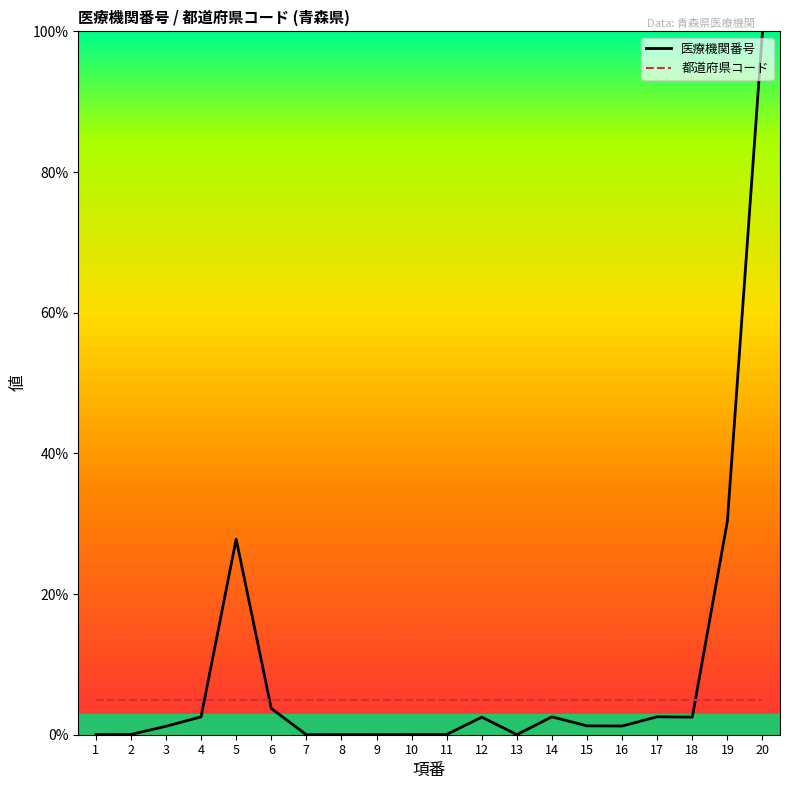

Where do 都道府県コード and 医療機関番号 first cross each other?

4 and 5